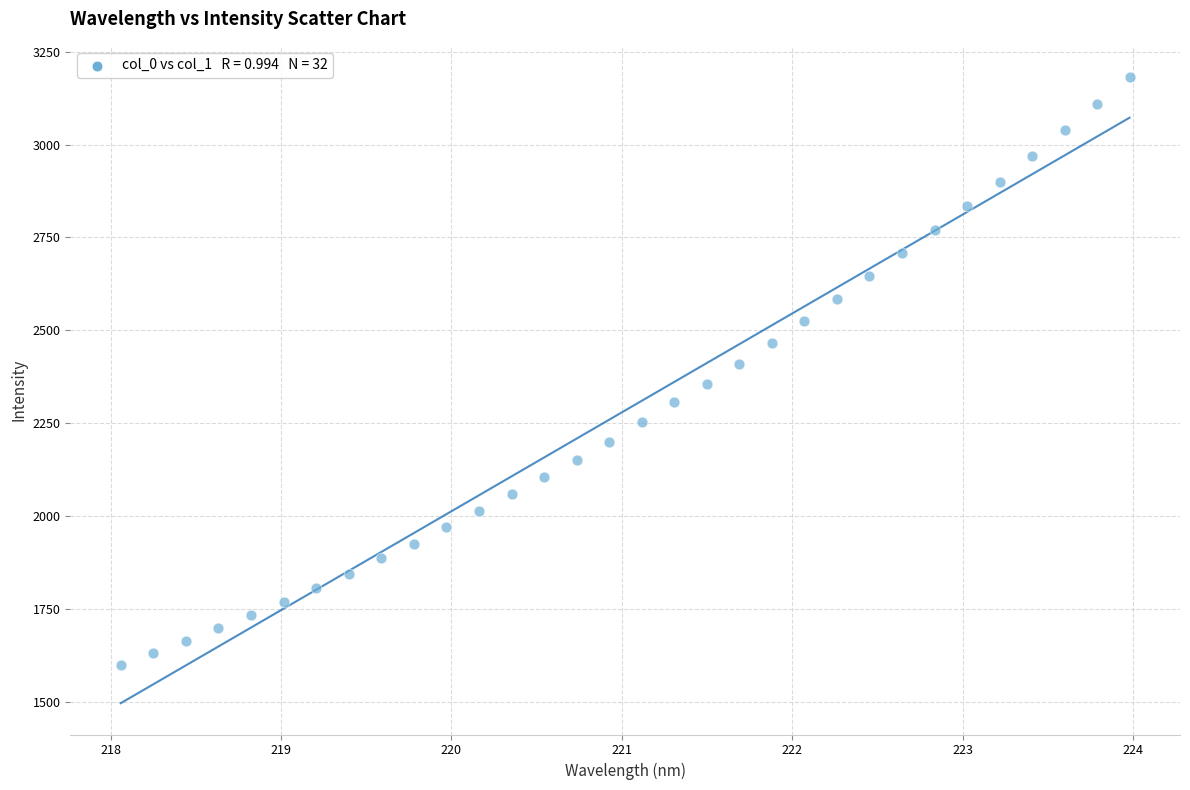

What is the range of X values (max minus min)?

5.9